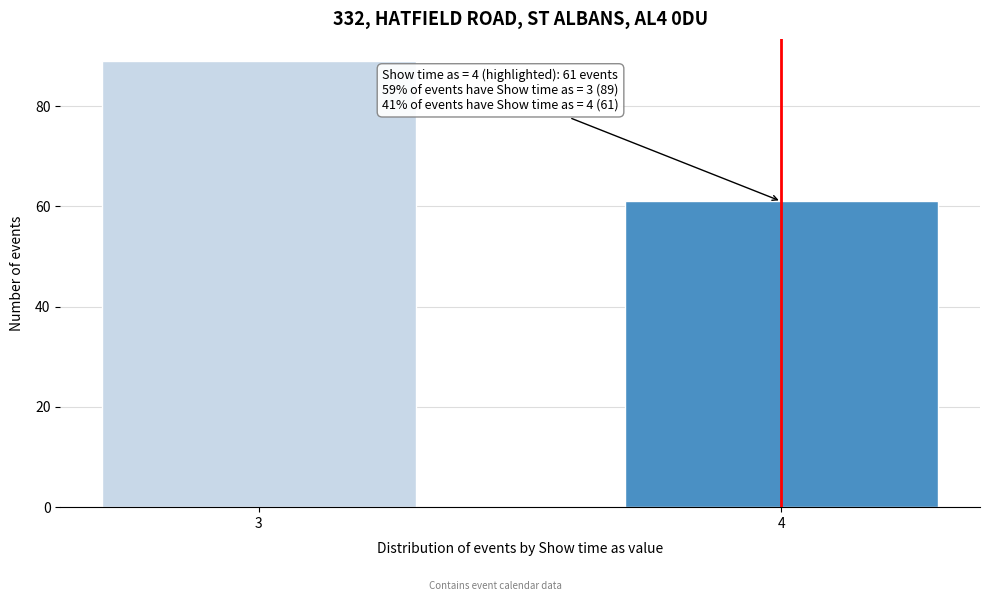

Reading right to left, what are all the values shown in this chart?

61	89